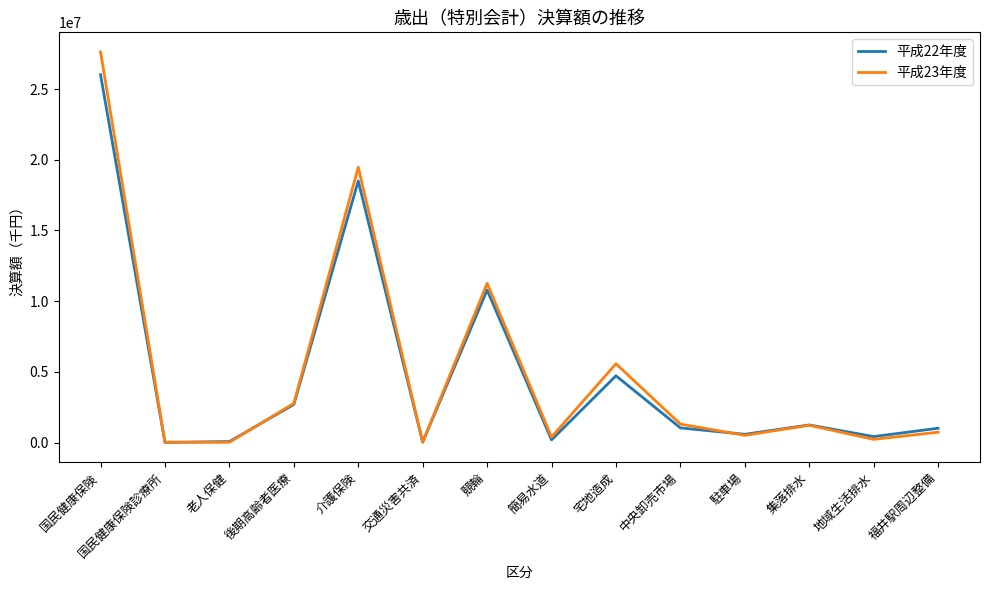

True or false: 平成22年度 has a value of 1242214 at 集落排水.

True